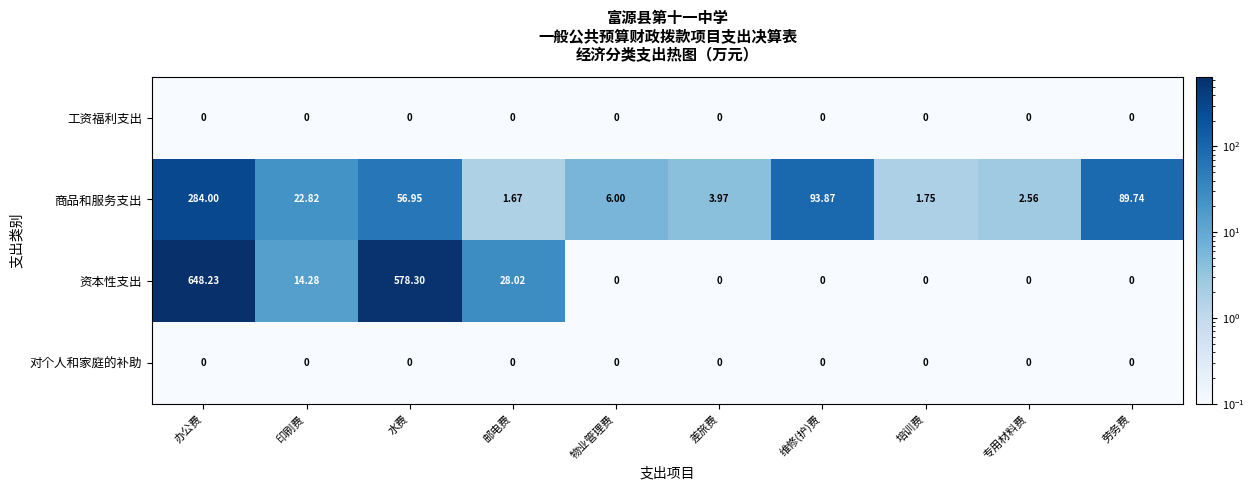

Where is 商品和服务支出 nearest to the value 142?

维修(护)费